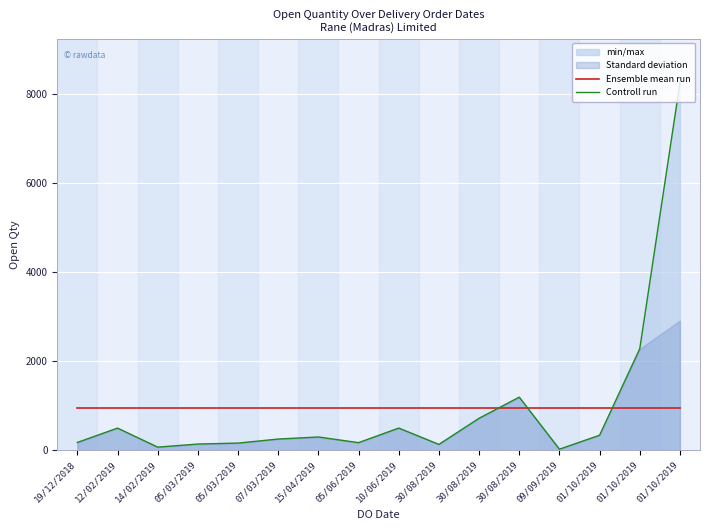

How many intersections are there between Ensemble mean run and Controll run?

3